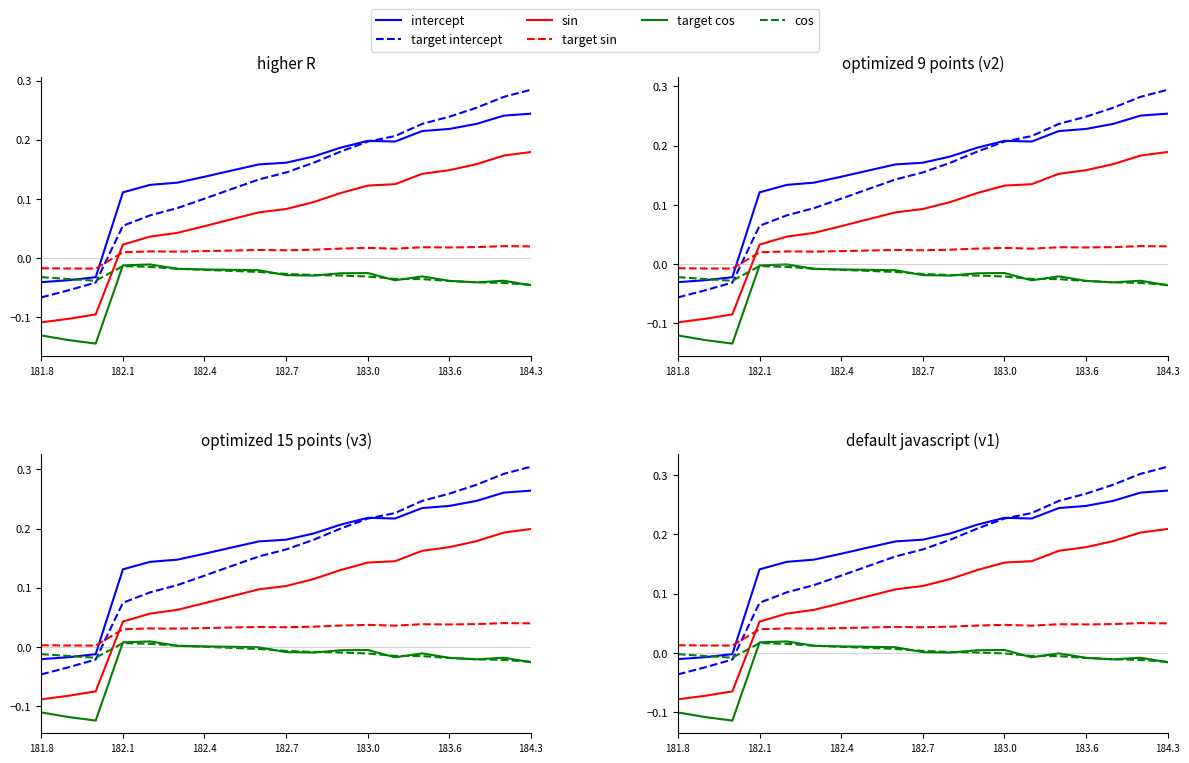

True or false: cos and sin cross at least once.

True